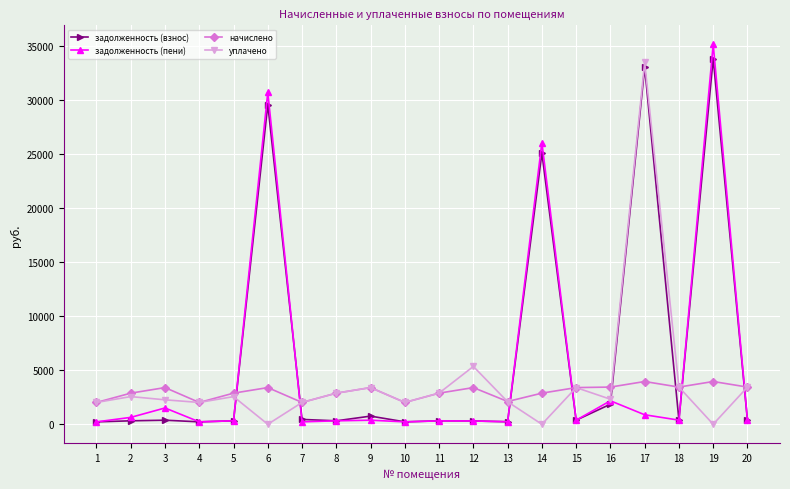

The value of уплачено at 2 is 845.1. True or false?

False